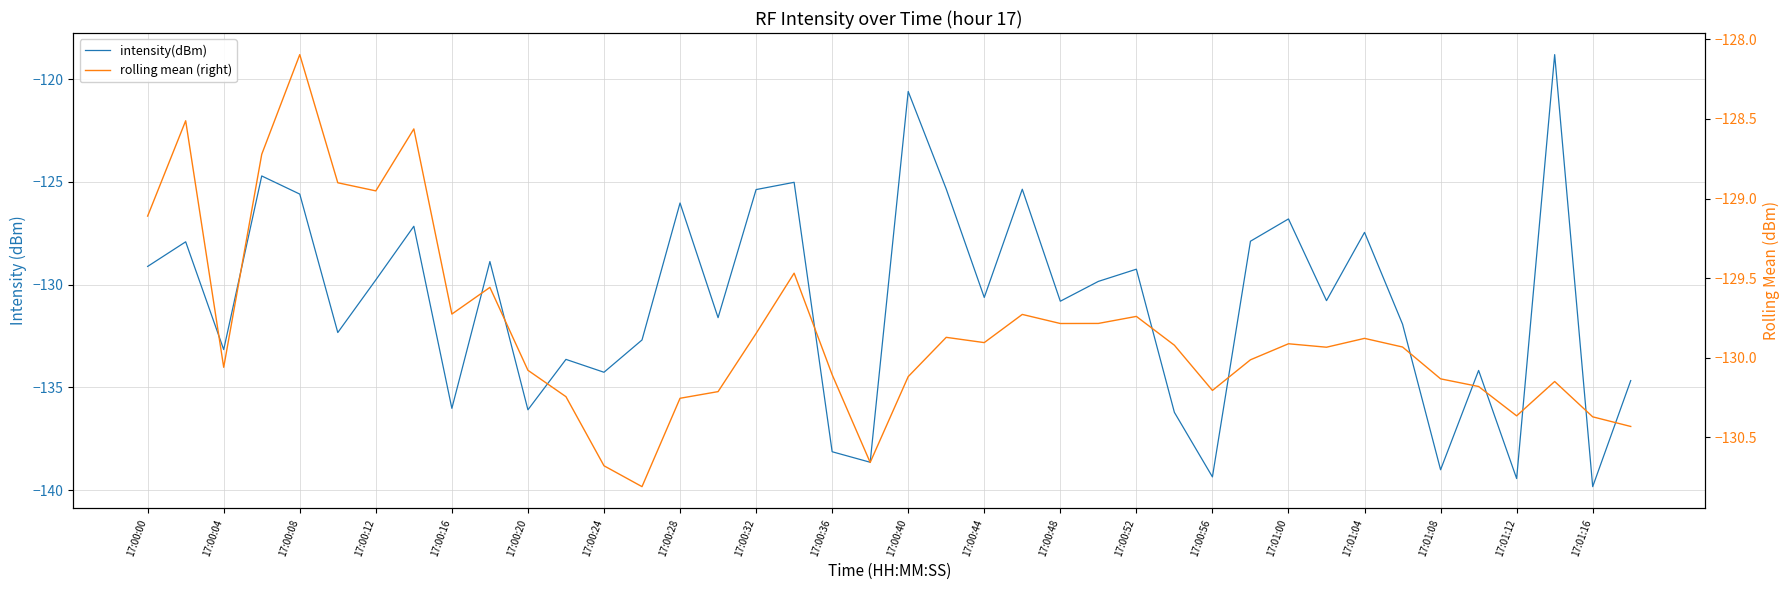

Between 17:00:12 and 17:01:12, which series saw the biggest shift?

intensity(dBm)